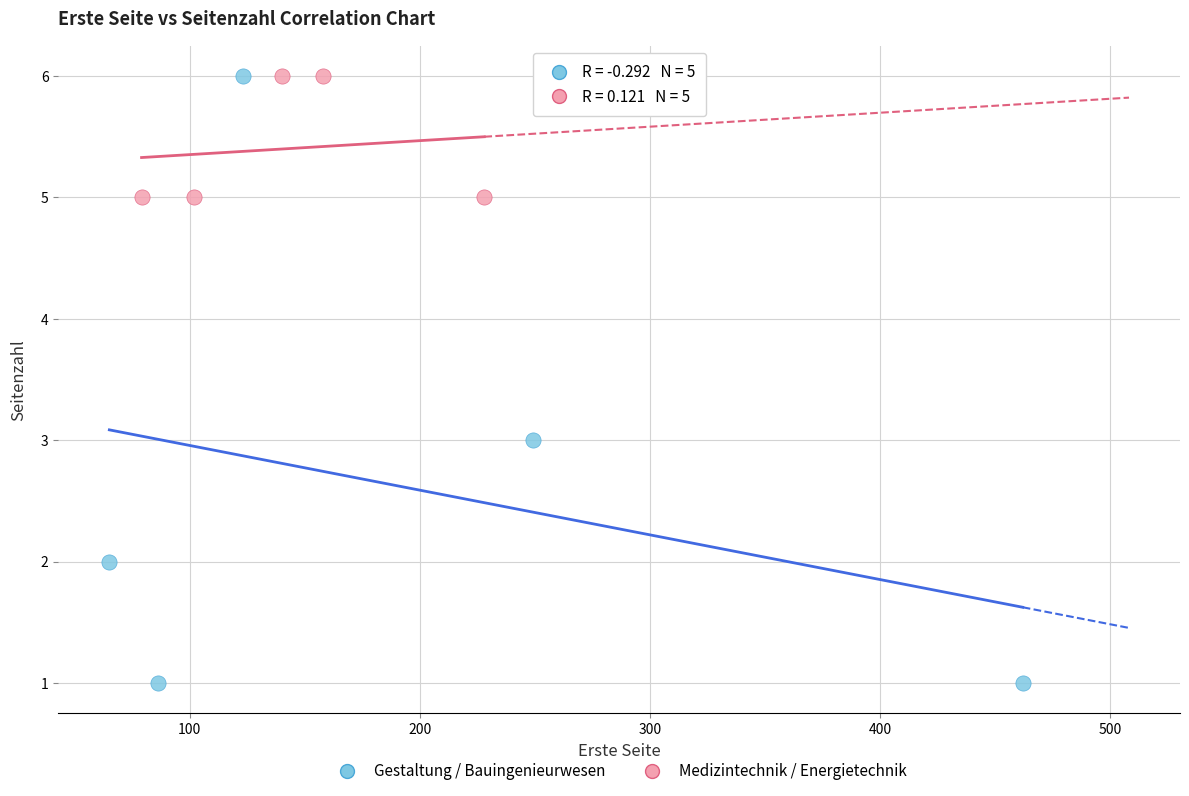

Which series has the widest spread of Y values?

Gestaltung / Bauingenieurwesen